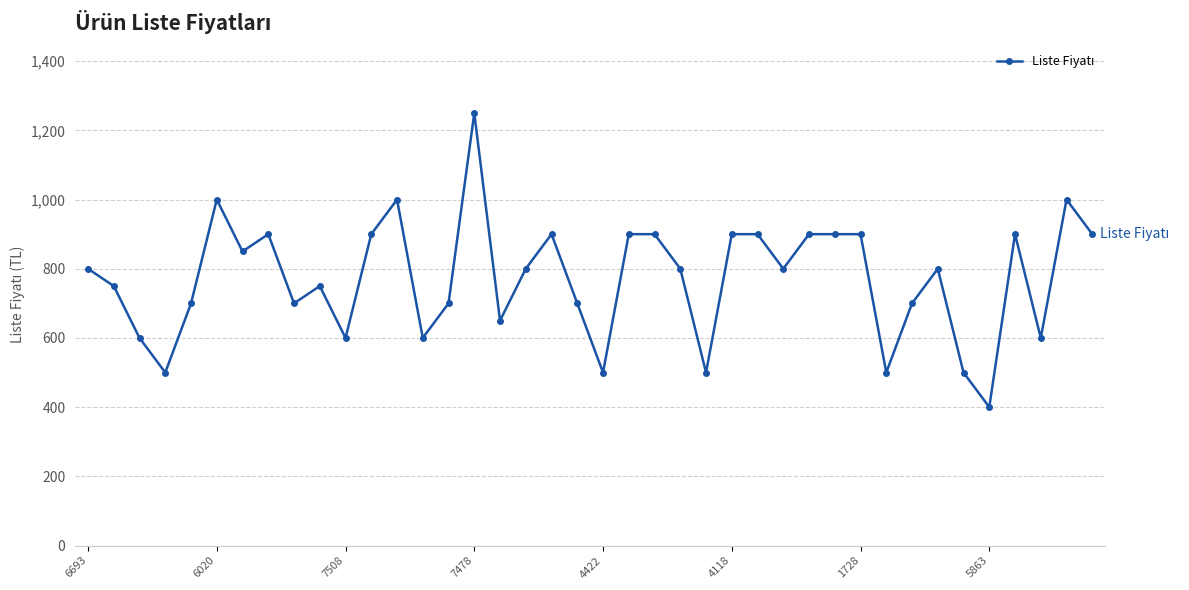

What is the value of the 5th point from the left?

700